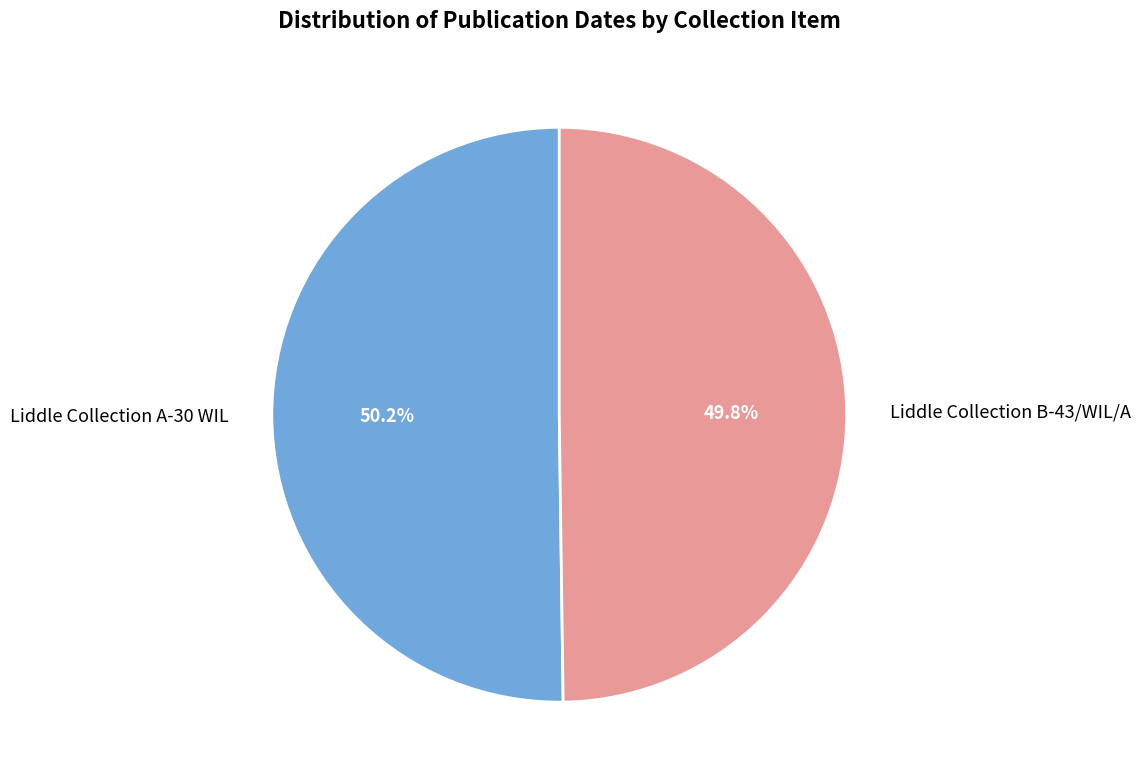

Count the number of slices in the pie.

2